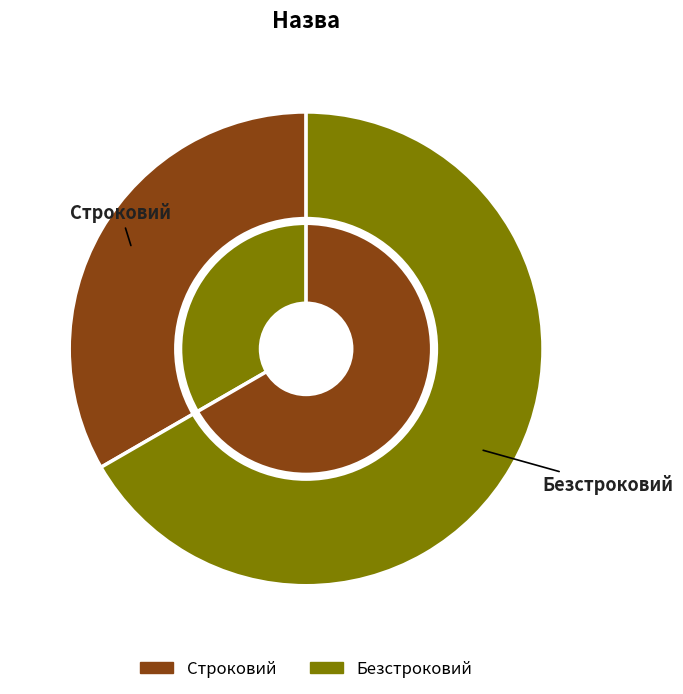

The Строковий slice represents 28% of the pie. True or false?

False